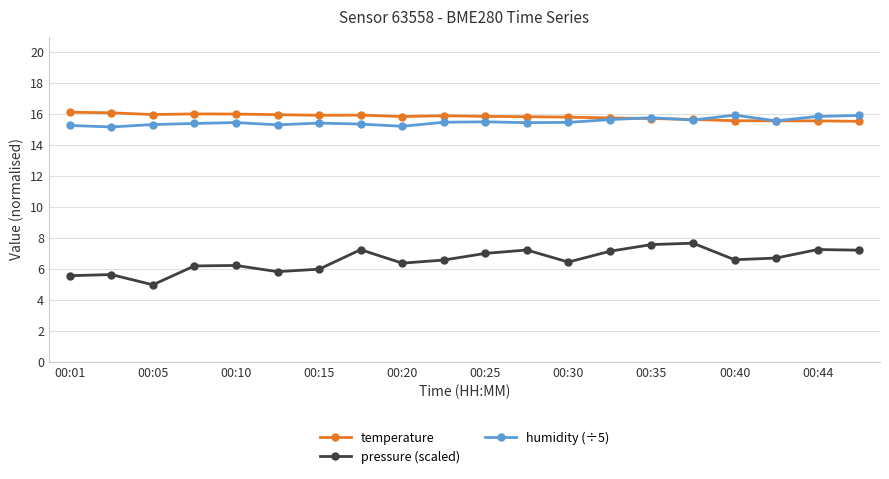

True or false: humidity (÷5) and pressure (scaled) cross at least once.

False